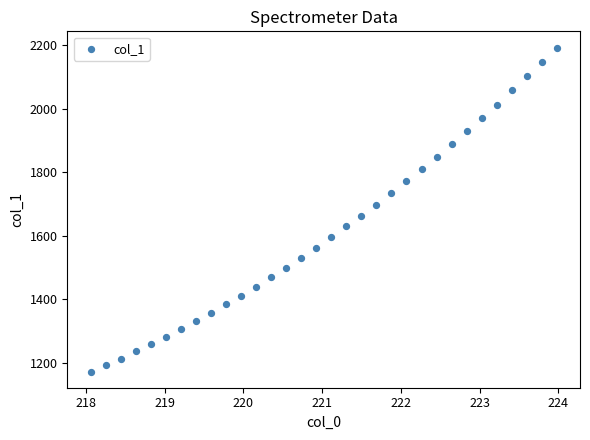

What is the range of Y values (max minus min)?

1019.8